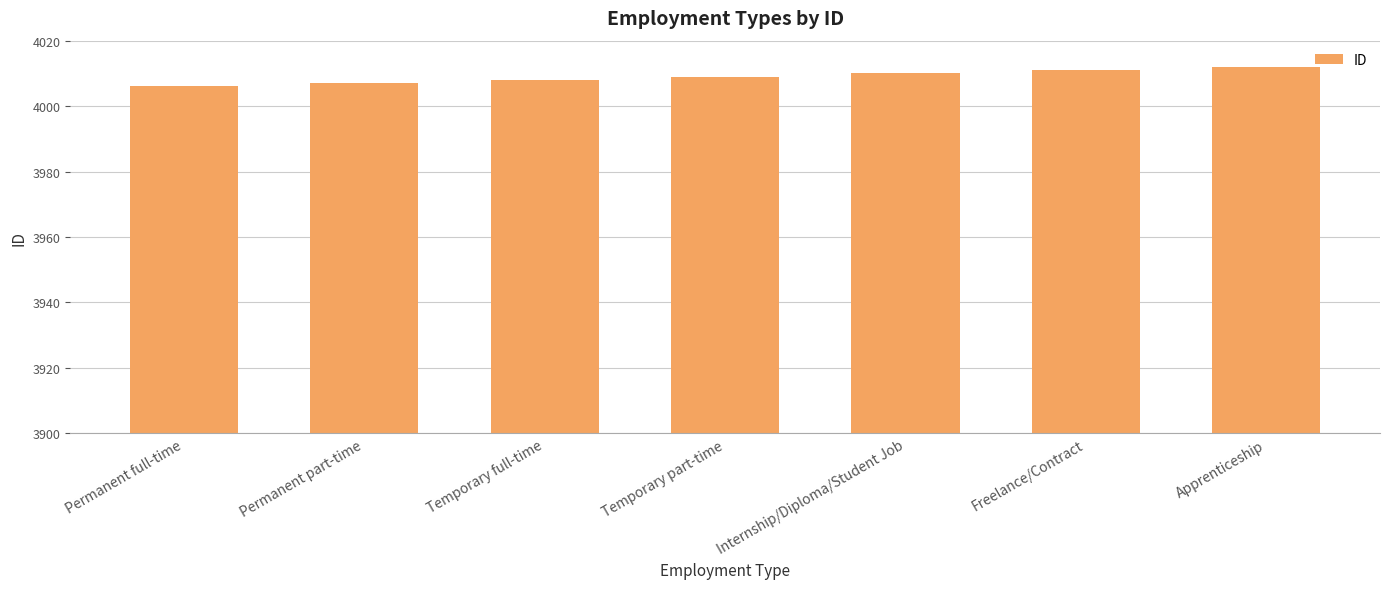

Which has a higher value, Permanent part-time or Temporary full-time?

Temporary full-time